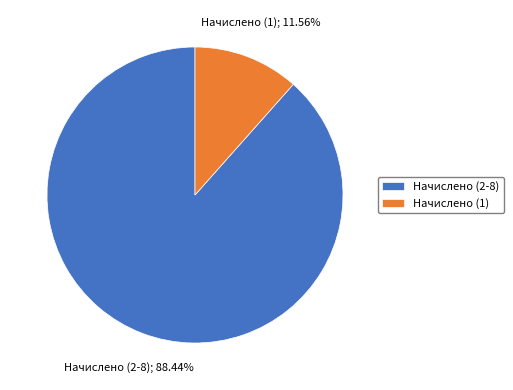

To the nearest percent, what is the difference between the largest and smallest slice percentages?

77%